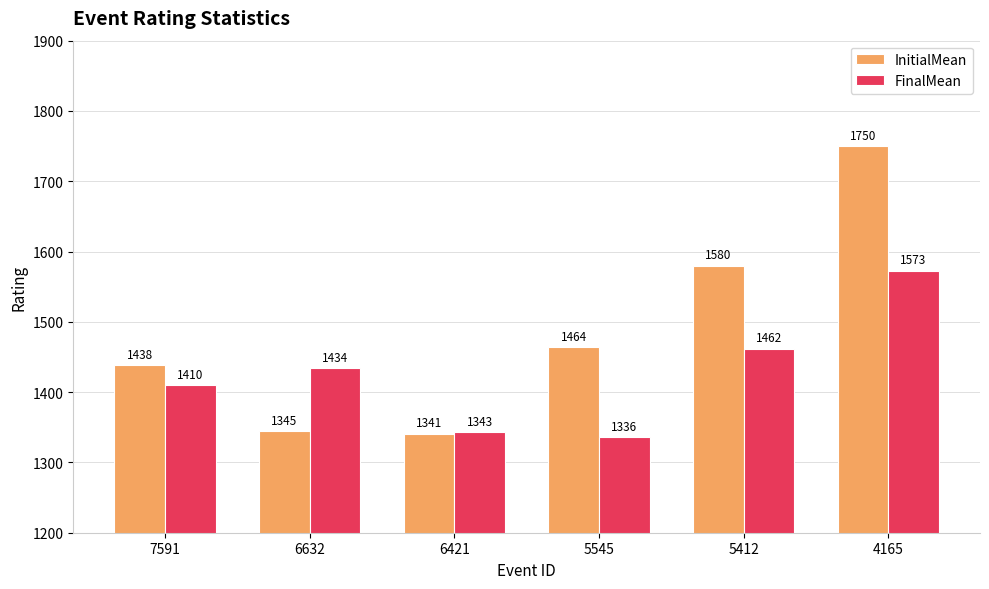

Reading right to left, transcribe all the data shown in this chart.

InitialMean: 4165=1750	5412=1580	5545=1464	6421=1341	6632=1345	7591=1438
FinalMean: 4165=1573	5412=1462	5545=1336	6421=1343	6632=1434	7591=1410